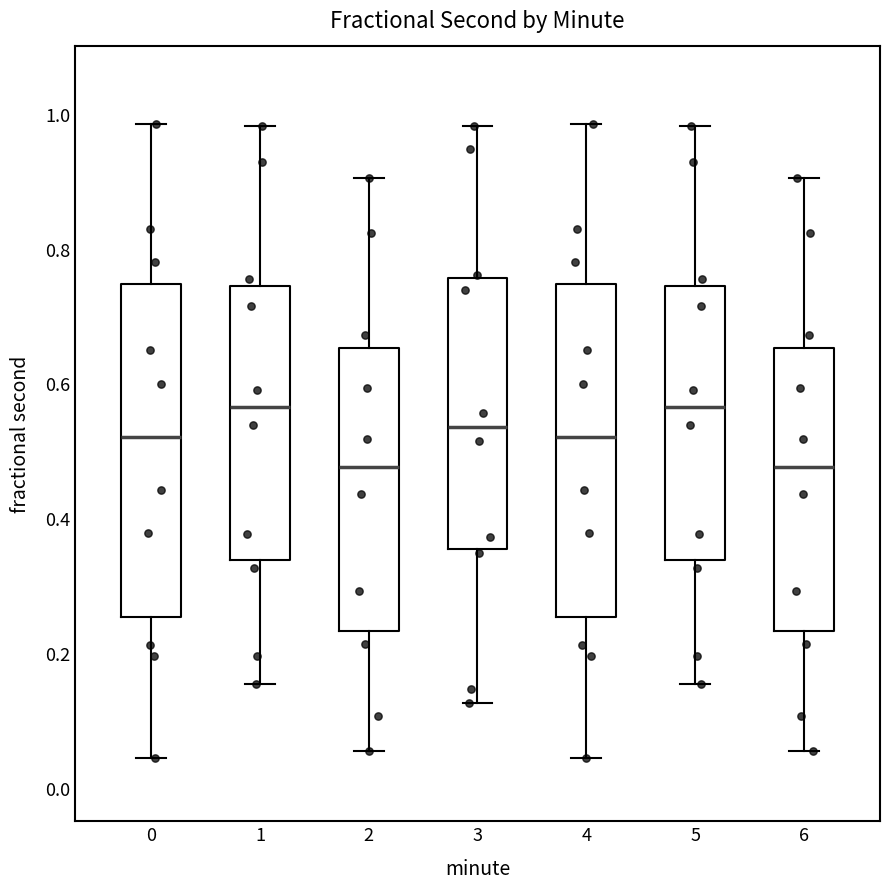

Reading left to right, read every box against the y-axis: the position of its median line, the range the box covers, and the ends of its whiskers. The values are not printed on the chart, so give them approximately, as read against the axis.

0: median 0.52, box 0.26 to 0.74, whiskers 0.04 to 0.98
1: median 0.56, box 0.34 to 0.74, whiskers 0.16 to 0.98
2: median 0.48, box 0.24 to 0.66, whiskers 0.06 to 0.90
3: median 0.54, box 0.36 to 0.76, whiskers 0.12 to 0.98
4: median 0.52, box 0.26 to 0.74, whiskers 0.04 to 0.98
5: median 0.56, box 0.34 to 0.74, whiskers 0.16 to 0.98
6: median 0.48, box 0.24 to 0.66, whiskers 0.06 to 0.90